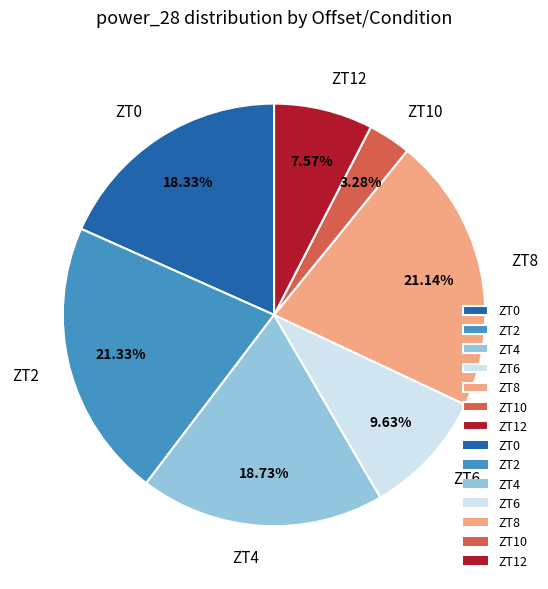

Which has a higher value, ZT8 or ZT12?

ZT8